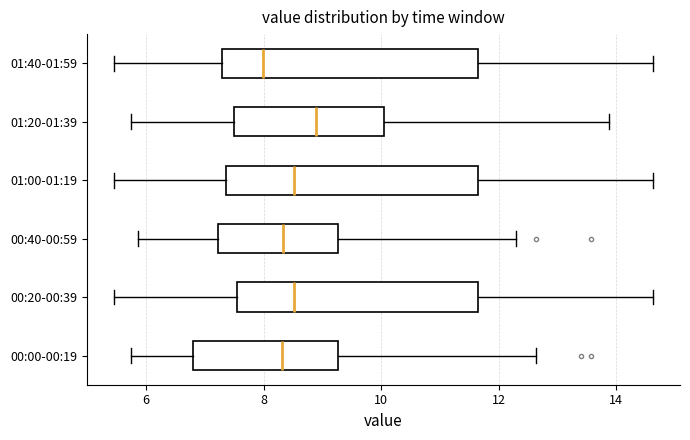

Which box has the furthest to the left median line?

01:40-01:59